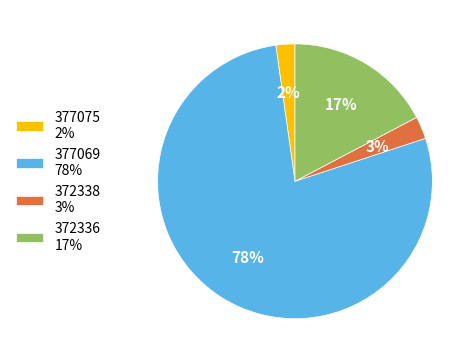

Which category has the biggest portion of the pie?

377069